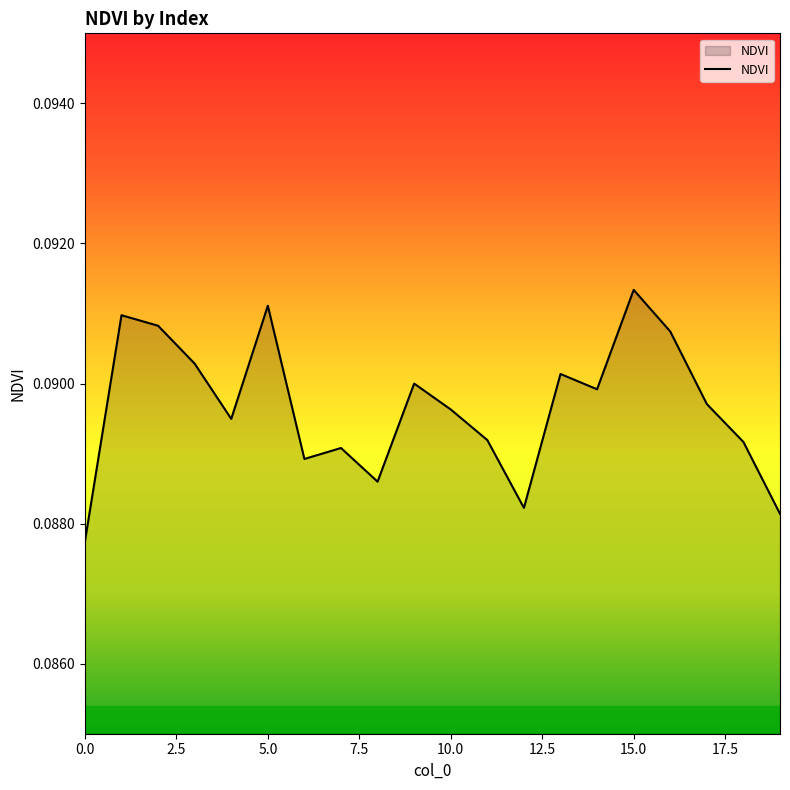

Is this an area chart (filled region under the line)?

Yes